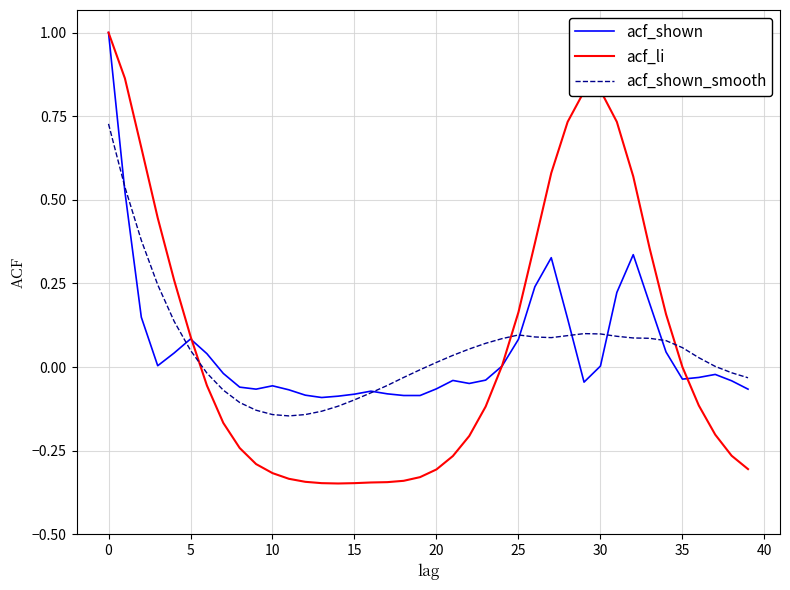

What is the sum of all acf_li values?

2.7